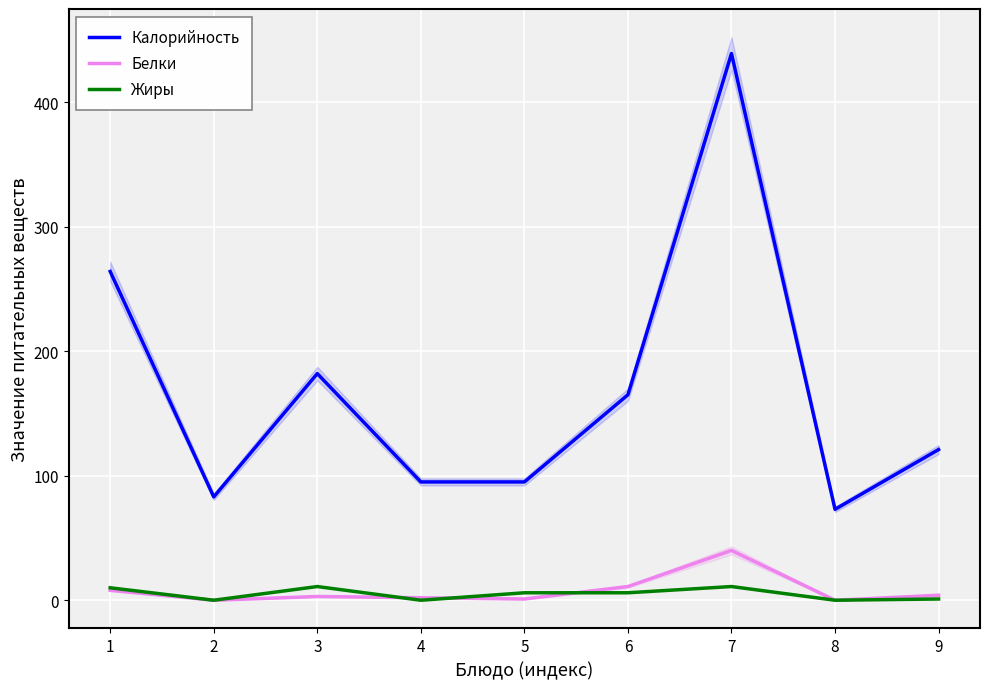

Where does the Калорийность series first go above 121?

1